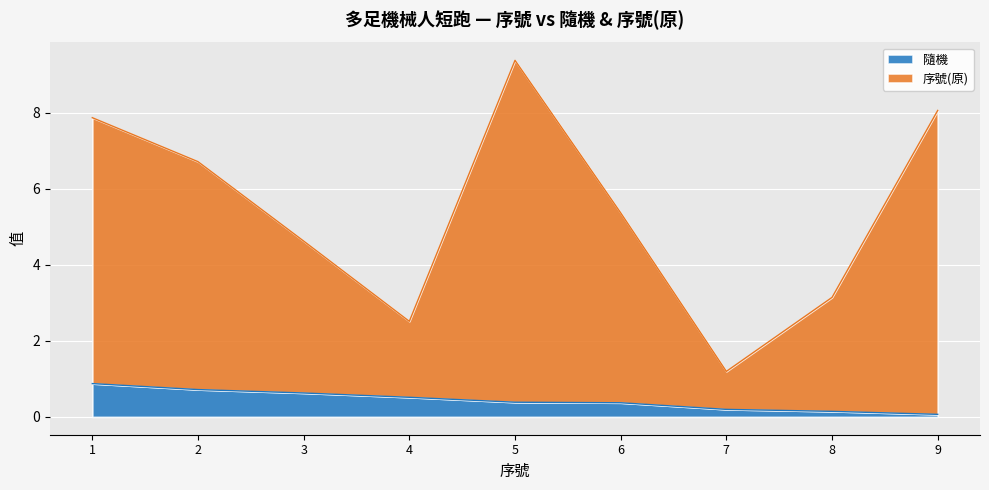

What value does the 隨機 series have at 2?

0.7